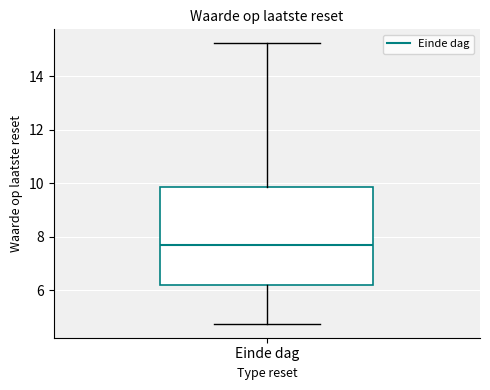

Where does the upper whisker of the box for Einde dag end on the y-axis? The values are not printed on the chart, so give them approximately, as read against the axis.

15.2